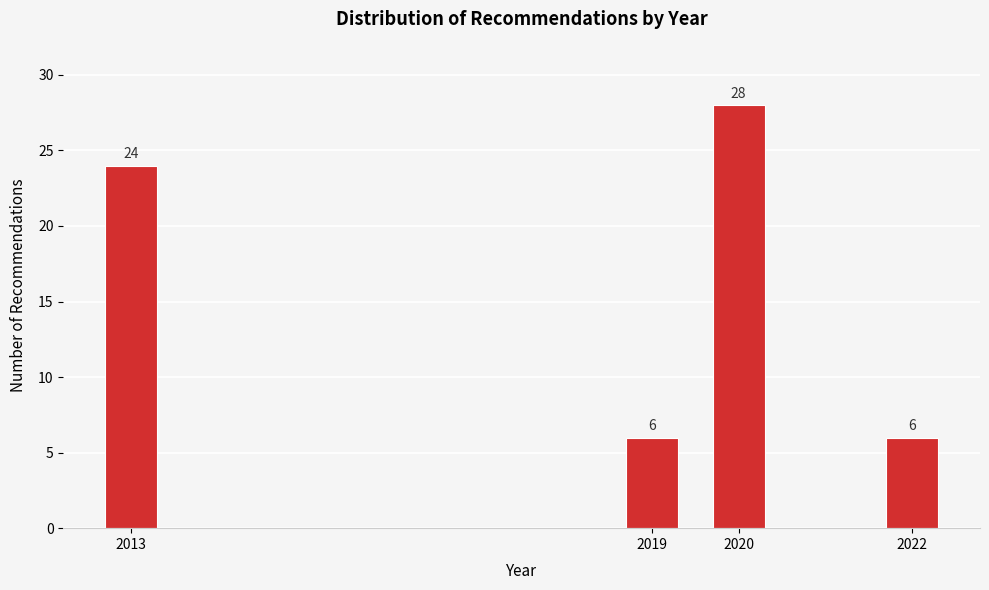

Reading left to right, transcribe all the data shown in this chart.

24	6	28	6